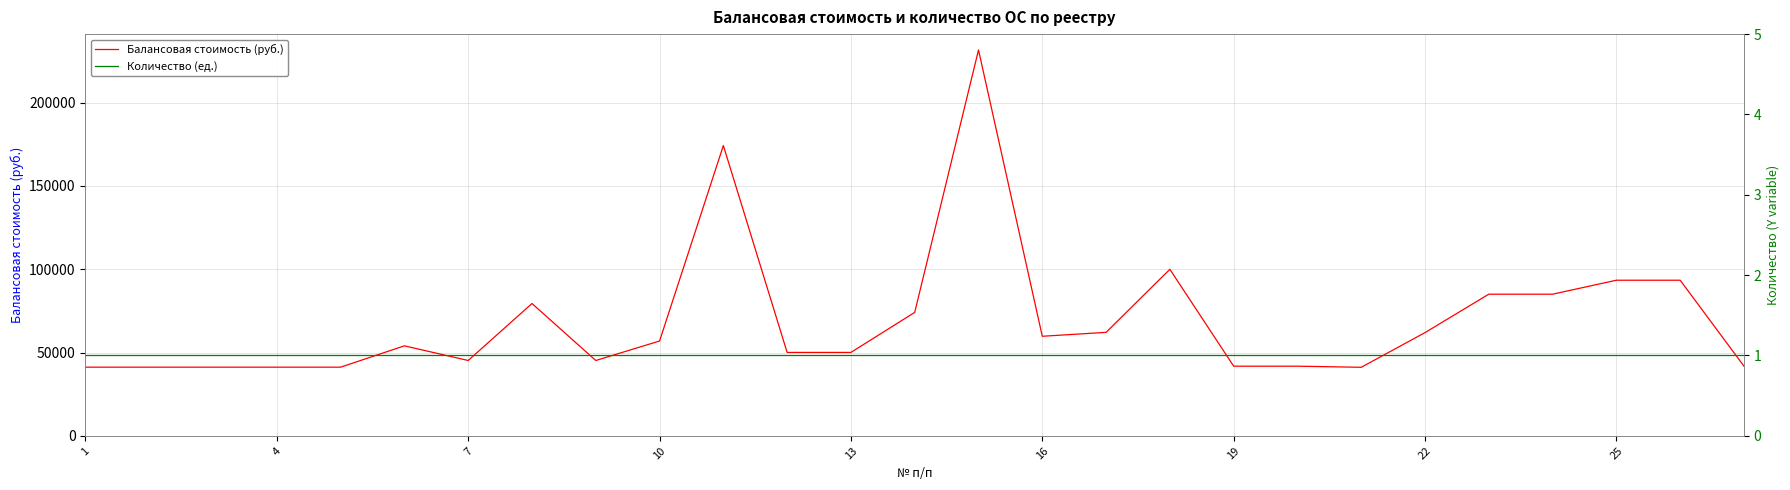

What is the total value across all series at 22?

79401.0